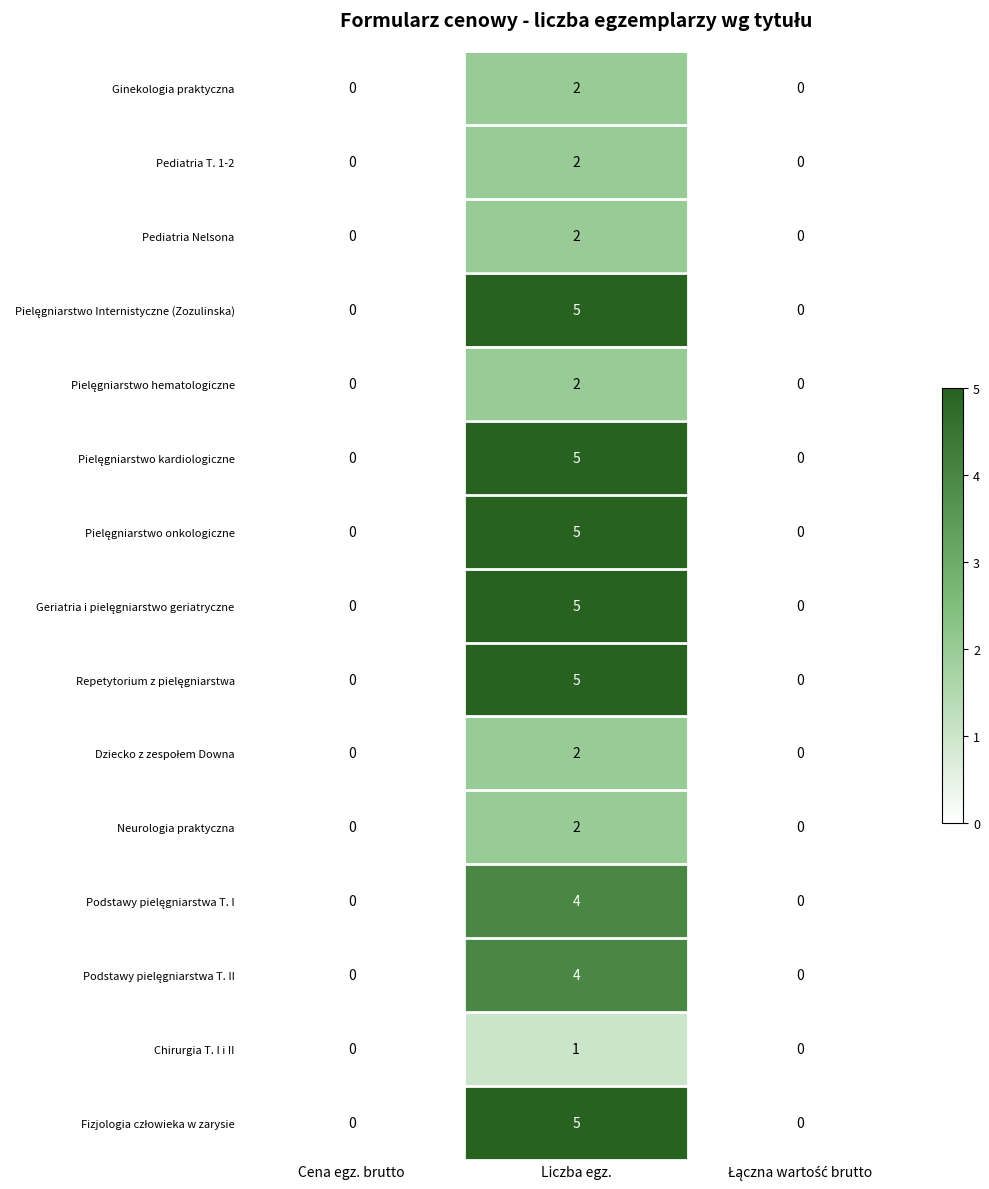

What is the maximum value shown in the chart?

5